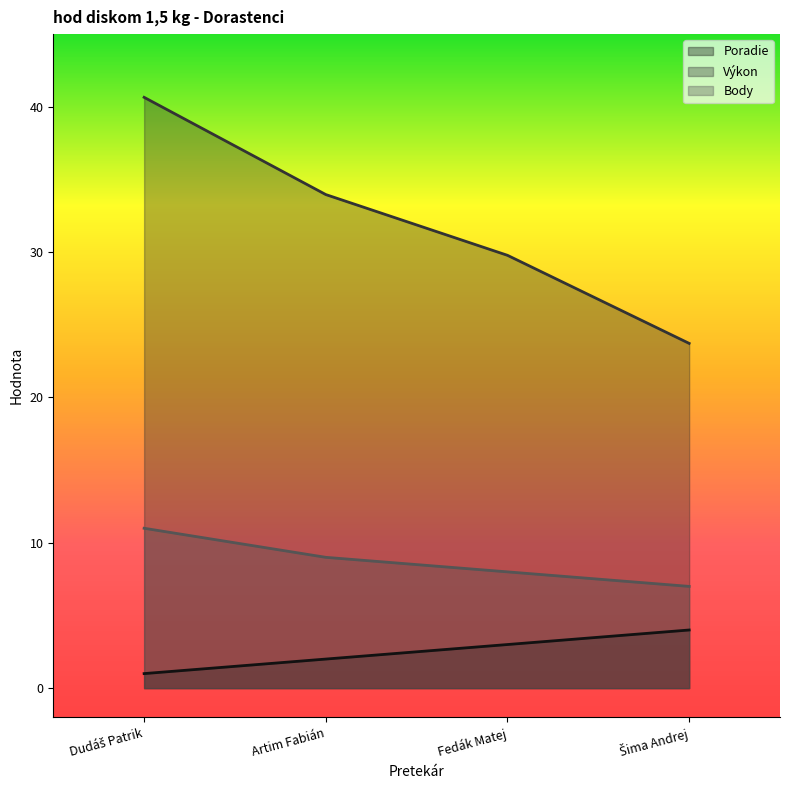

What value does the Výkon series have at Fedák Matej?

29.8